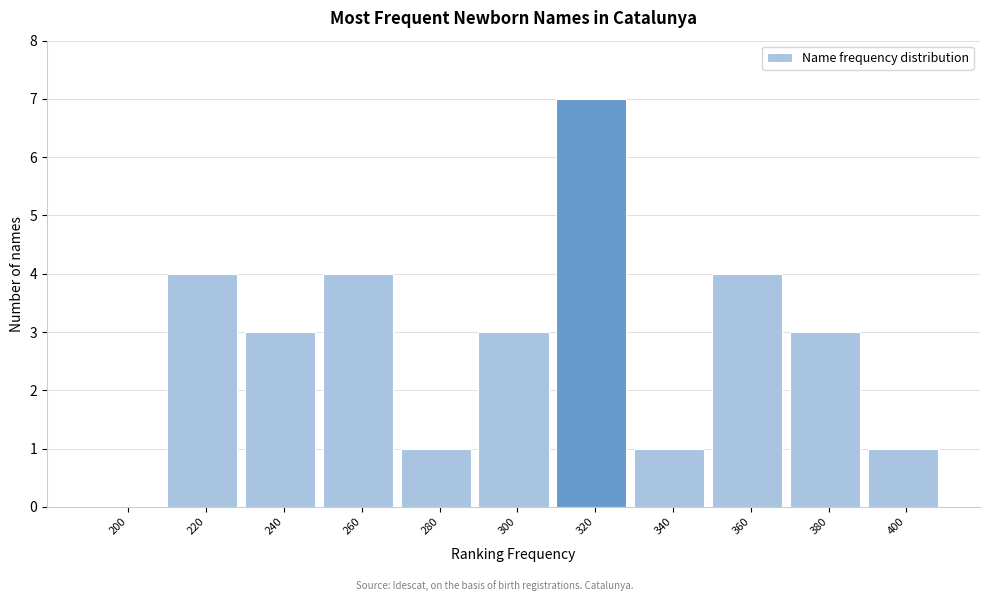

Reading left to right, what are all the values shown in this chart?

200=0	220=4	240=3	260=4	280=1	300=3	320=7	340=1	360=4	380=3	400=1